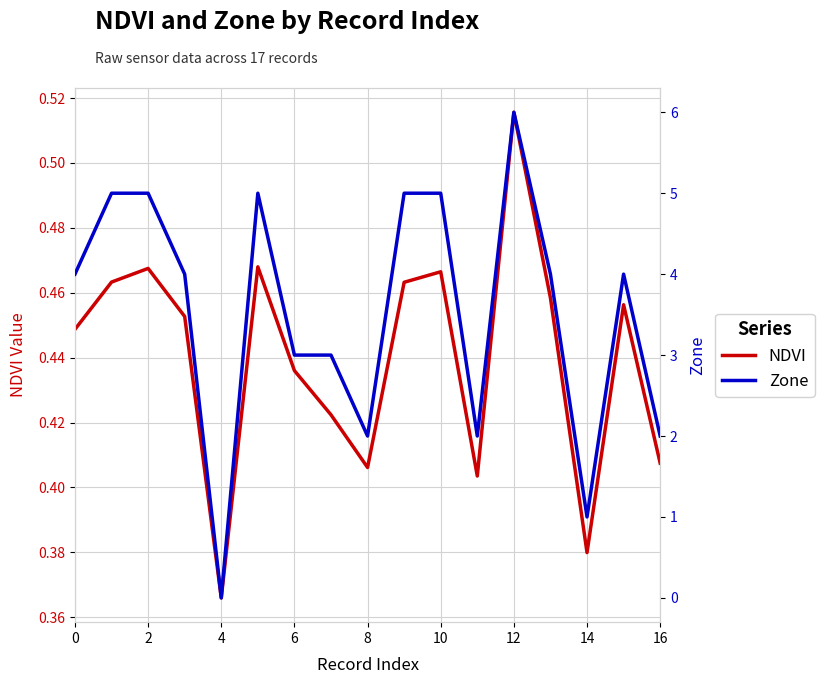

True or false: NDVI has more than 0 interior local peaks.

True